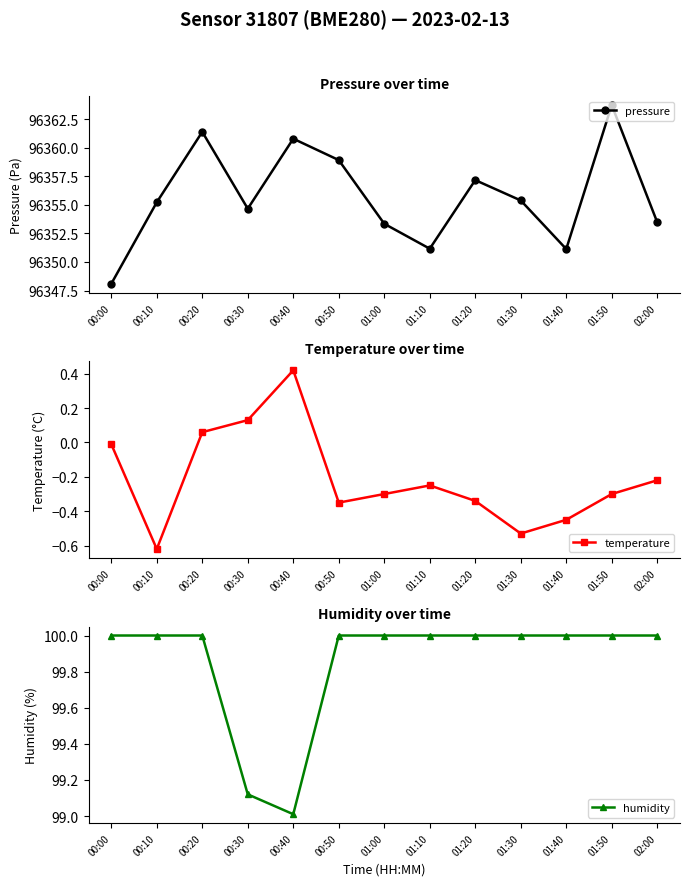

What is the label of the 2nd point from the right?

01:50